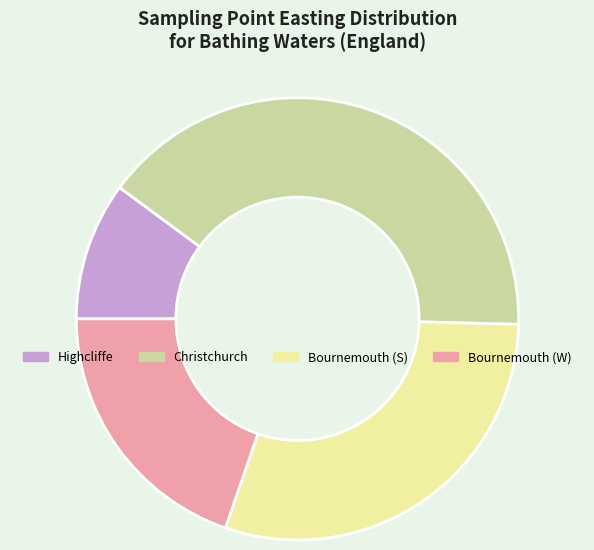

Rank the categories by value from lowest to highest.

Highcliffe, Bournemouth (W), Bournemouth (S), Christchurch